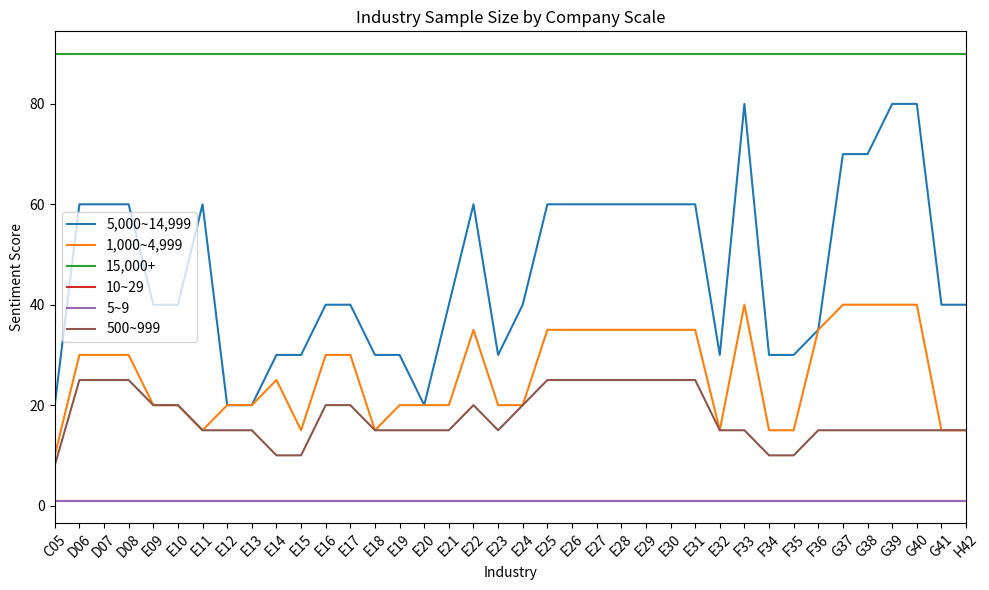

Is this an area chart (filled region under the line)?

No